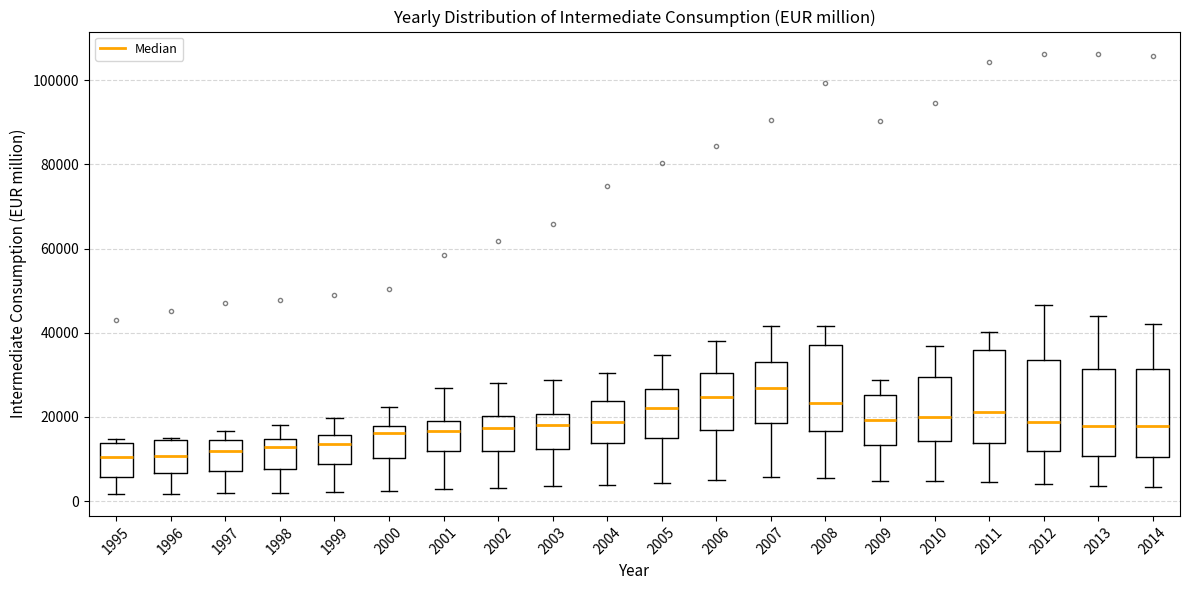

Reading left to right, read every box against the y-axis: the position of its median line, the range the box covers, and the ends of its whiskers. The values are not printed on the chart, so give them approximately, as read against the axis.

1995: median 10000, box 6000 to 14000, whiskers 2000 to 14000 (just above the box's upper edge)
1996: median 10000, box 6000 to 14000, whiskers 2000 to 16000
1997: median 12000, box 8000 to 14000, whiskers 2000 to 16000
1998: median 12000, box 8000 to 14000, whiskers 2000 to 18000
1999: median 14000, box 8000 to 16000, whiskers 2000 to 20000
2000: median 16000, box 10000 to 18000, whiskers 2000 to 22000
2001: median 16000, box 12000 to 20000, whiskers 2000 to 26000
2002: median 18000, box 12000 to 20000, whiskers 4000 to 28000
2003: median 18000, box 12000 to 20000, whiskers 4000 to 28000
2004: median 18000, box 14000 to 24000, whiskers 4000 to 30000
2005: median 22000, box 14000 to 26000, whiskers 4000 to 34000
2006: median 24000, box 16000 to 30000, whiskers 4000 to 38000
2007: median 26000, box 18000 to 34000, whiskers 6000 to 42000
2008: median 24000, box 16000 to 38000, whiskers 6000 to 42000
2009: median 20000, box 14000 to 26000, whiskers 4000 to 28000
2010: median 20000, box 14000 to 30000, whiskers 4000 to 36000
2011: median 22000, box 14000 to 36000, whiskers 4000 to 40000
2012: median 18000, box 12000 to 34000, whiskers 4000 to 46000
2013: median 18000, box 10000 to 32000, whiskers 4000 to 44000
2014: median 18000, box 10000 to 32000, whiskers 4000 to 42000